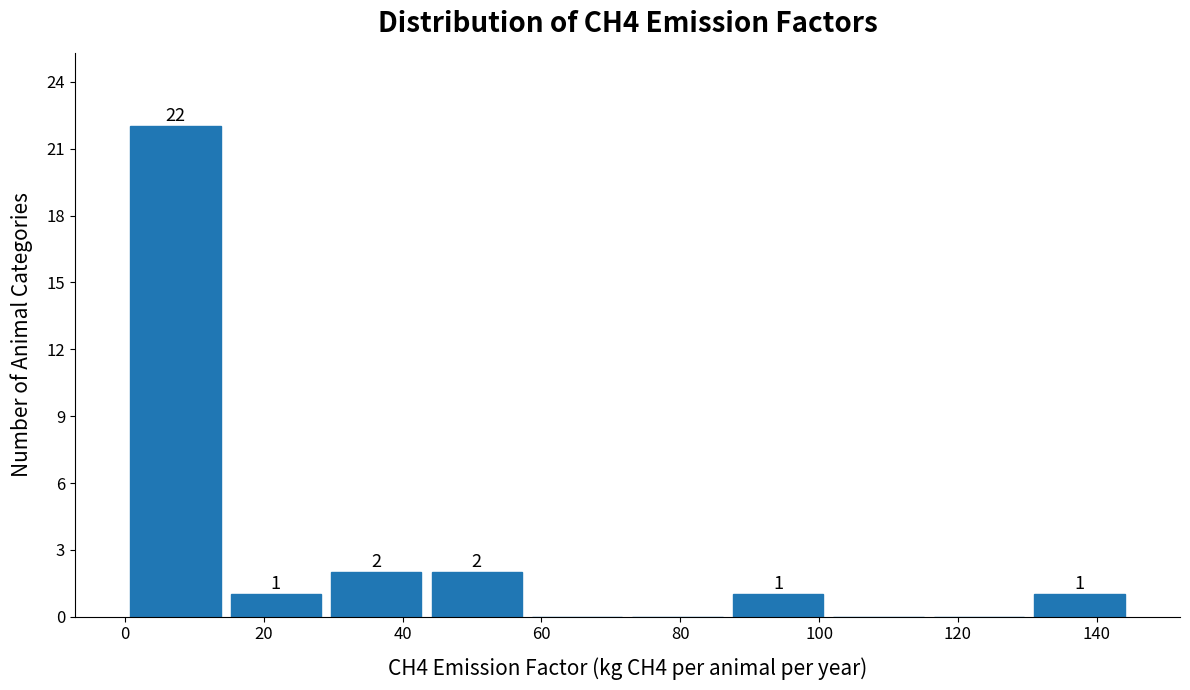

Which range on the x-axis has the tallest bar?

0 to 14